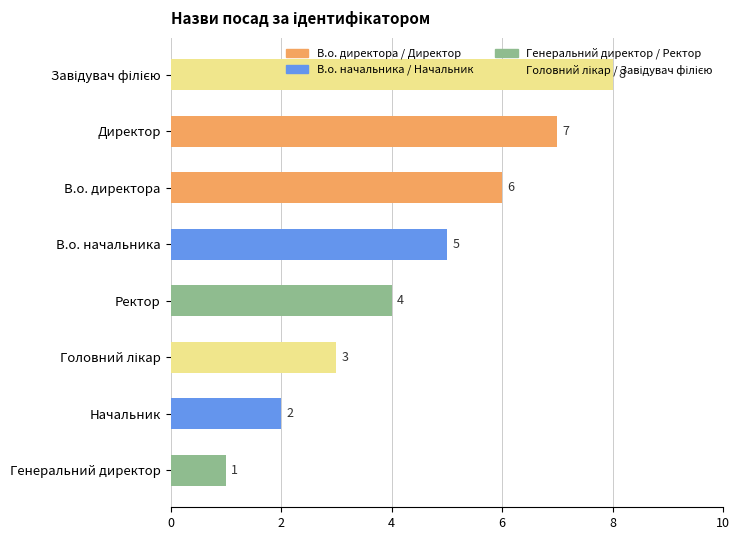

How many data points does each series have?

8